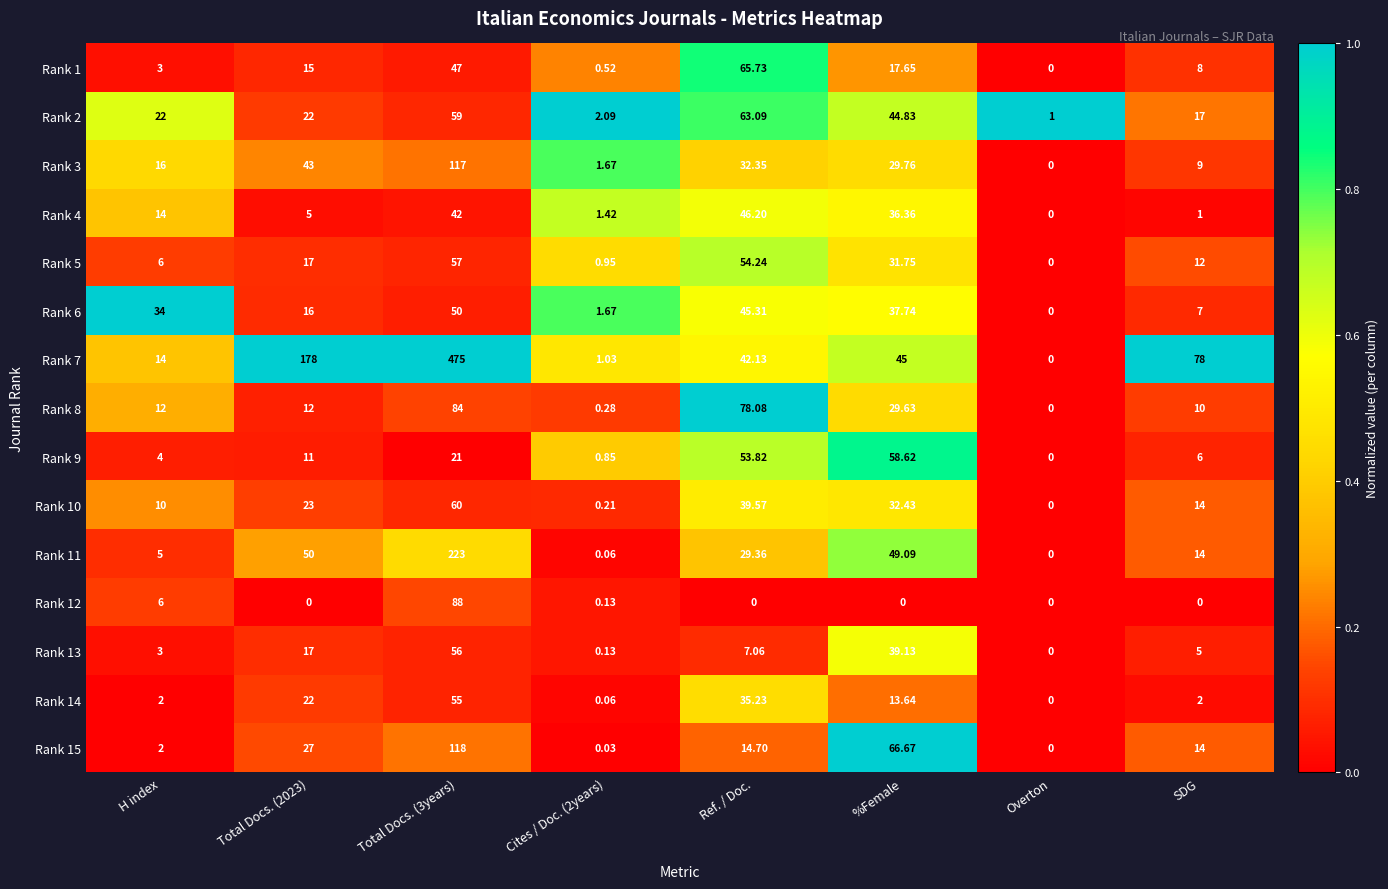

Is the value of Rank 14 at %Female greater than the value of Rank 3 at Overton?

Yes